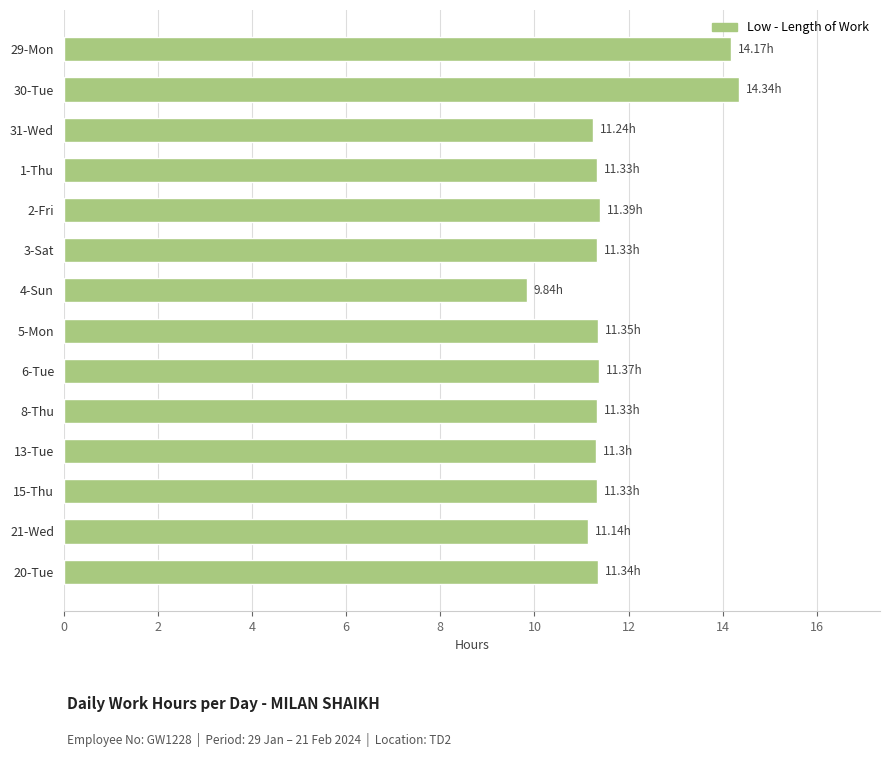

Approximately how many times larger is the value at 1-Thu compared to 21-Wed?

1.0